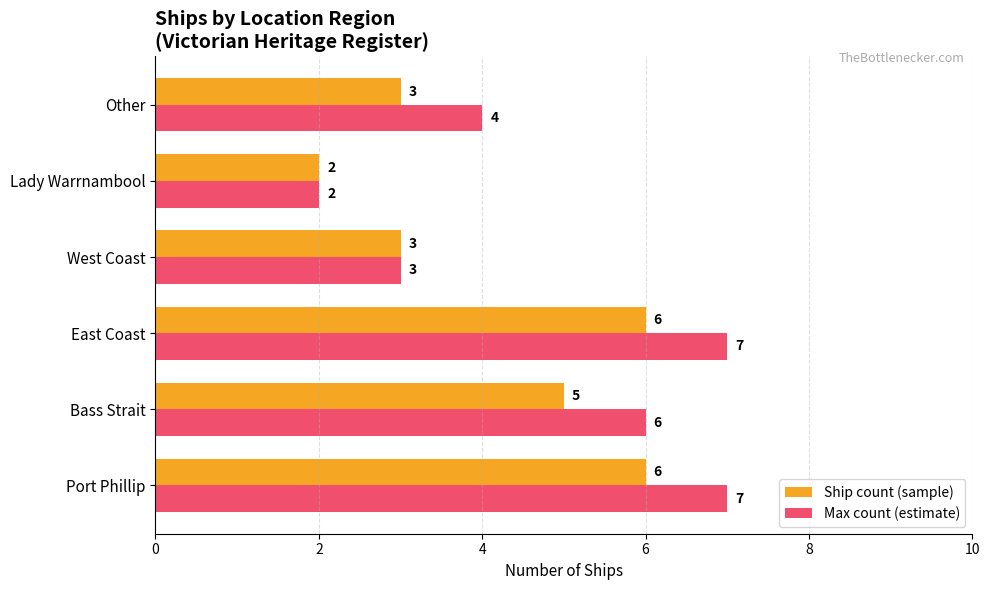

What is the difference between the maximum and minimum values in the Max count (estimate) series?

5